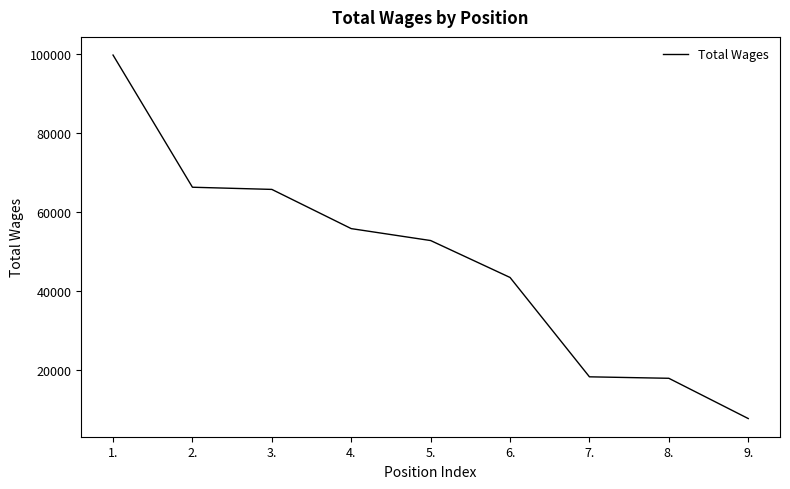

At which label is the value closest to 53756?

5.